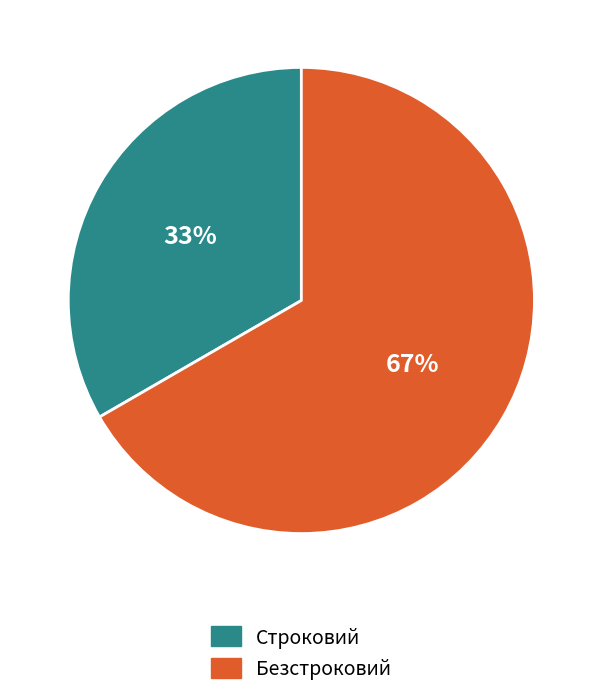

Which has a higher value, Строковий or Безстроковий?

Безстроковий